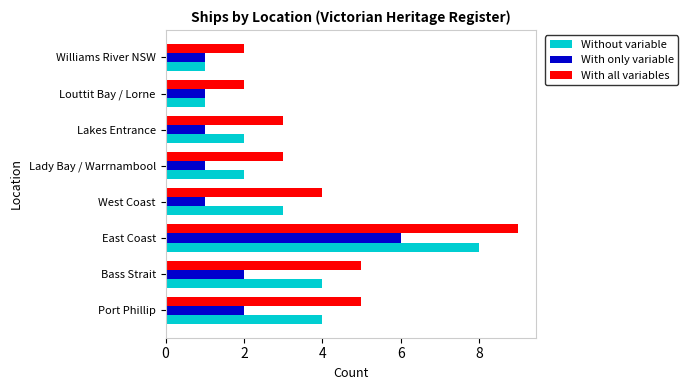

Rank the series by their maximum value, from lowest to highest.

With only variable, Without variable, With all variables